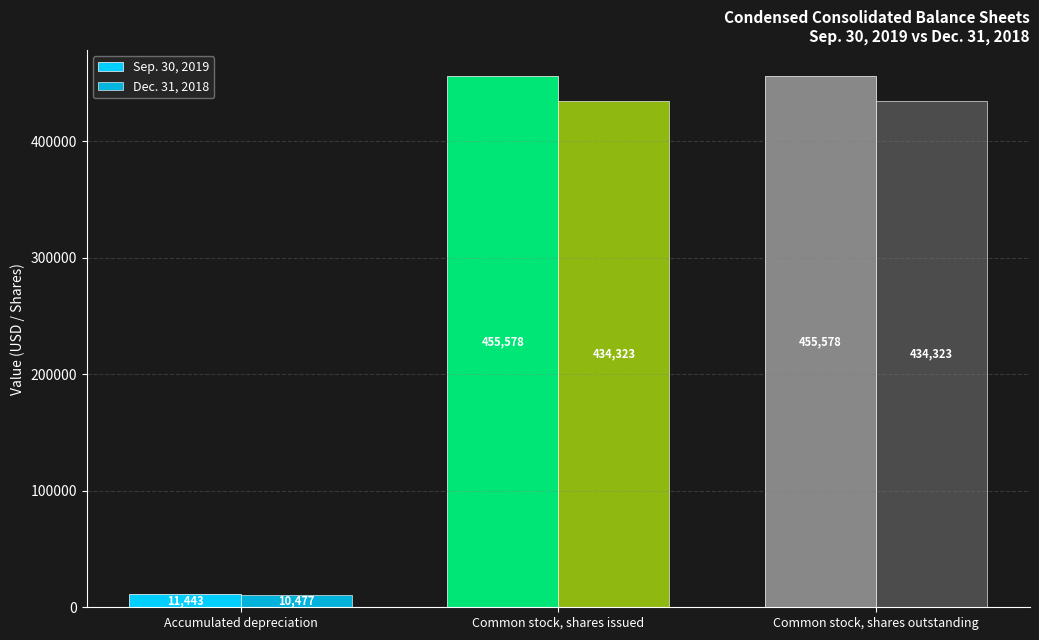

What is the approximate value of Dec. 31, 2018 at Common stock, shares issued?

434323